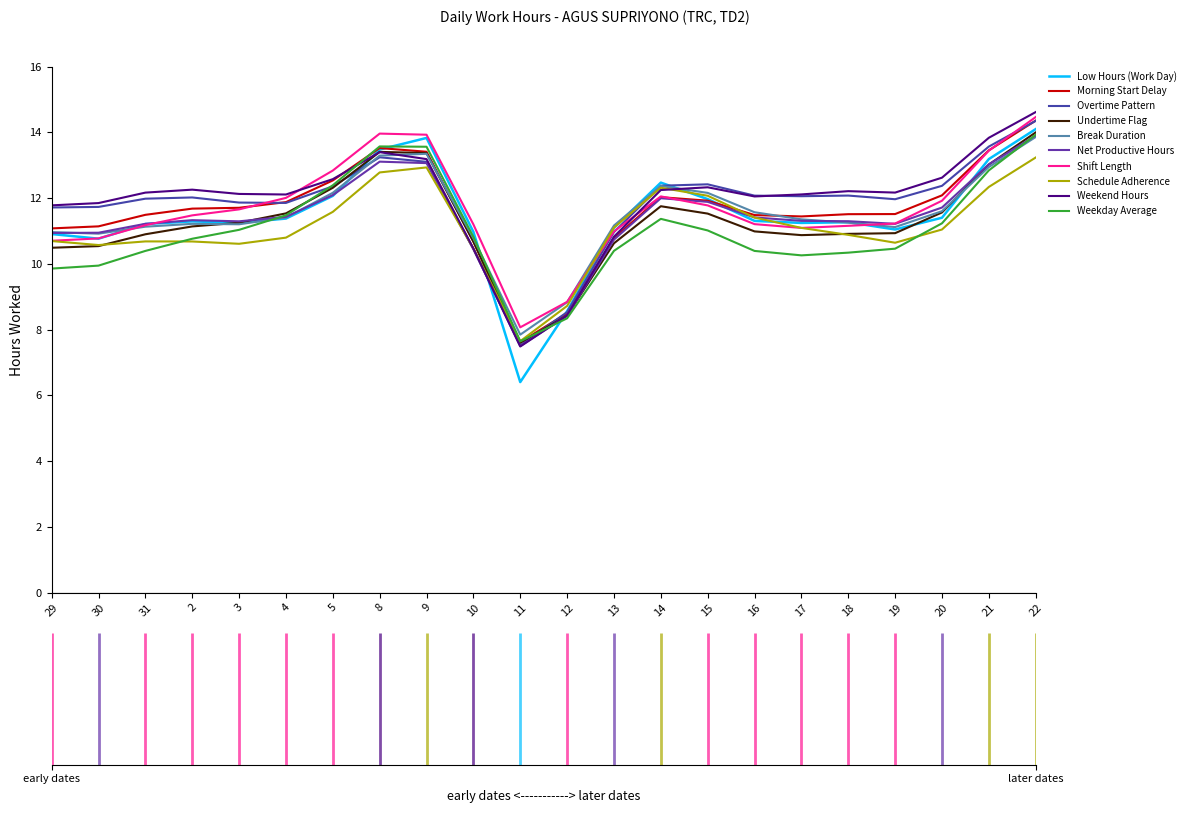

Does the chart display data point markers on the line(s)?

No